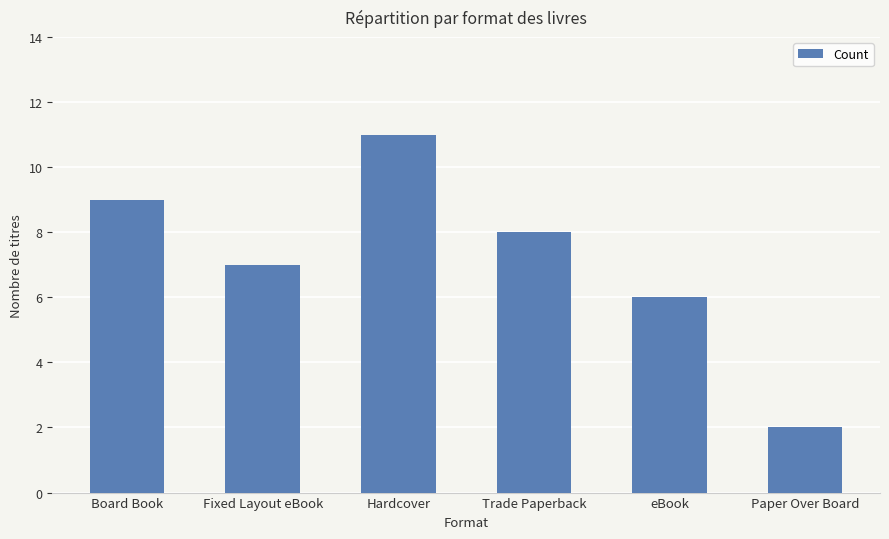

The chart shows a value of 9 at Fixed Layout eBook. True or false?

False